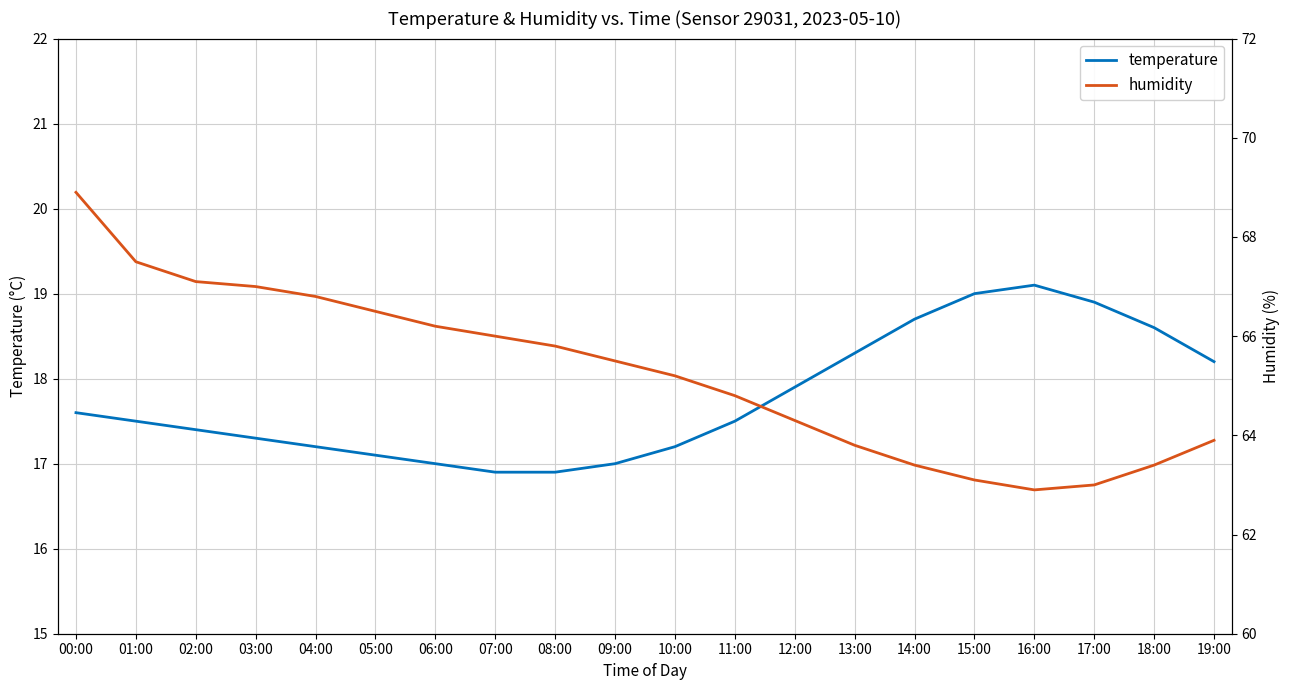

List the labels in order of temperature value, largest first.

16:00, 15:00, 17:00, 14:00, 18:00, 13:00, 19:00, 12:00, 00:00, 01:00, 11:00, 02:00, 03:00, 04:00, 10:00, 05:00, 06:00, 09:00, 07:00, 08:00